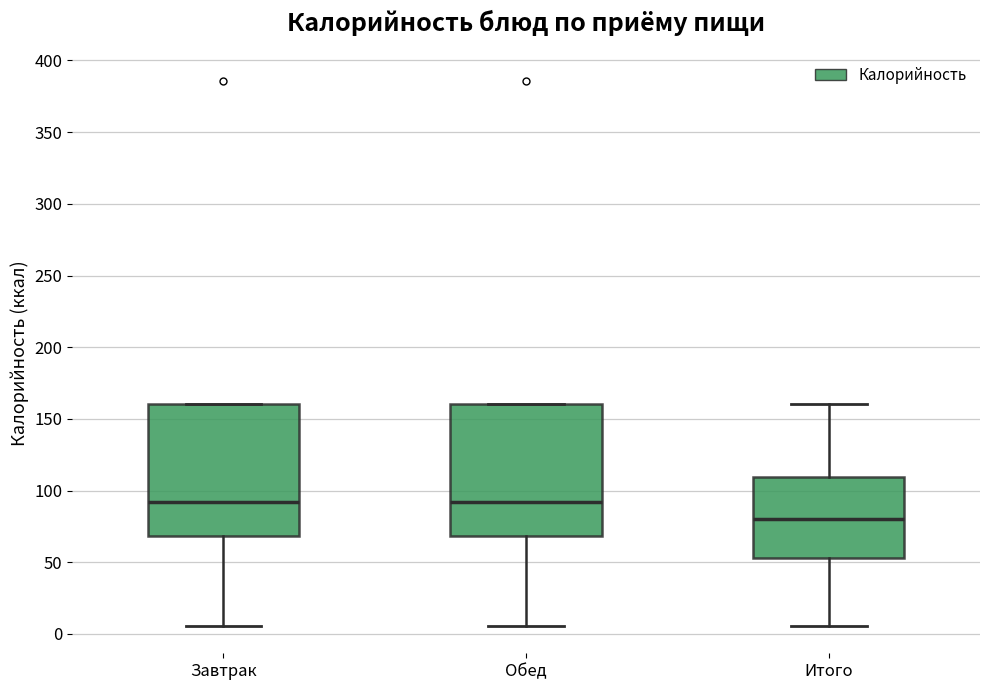

Reading left to right, transcribe this box plot: for each box, give where its median line is, the range the box spans, and where its two whiskers end, as read against the y-axis. The values are not printed on the chart, so give them approximately, as read against the axis.

Завтрак: median 90, box 70 to 160, whiskers 5 to 160
Обед: median 90, box 70 to 160, whiskers 5 to 160
Итого: median 80, box 55 to 110, whiskers 5 to 160